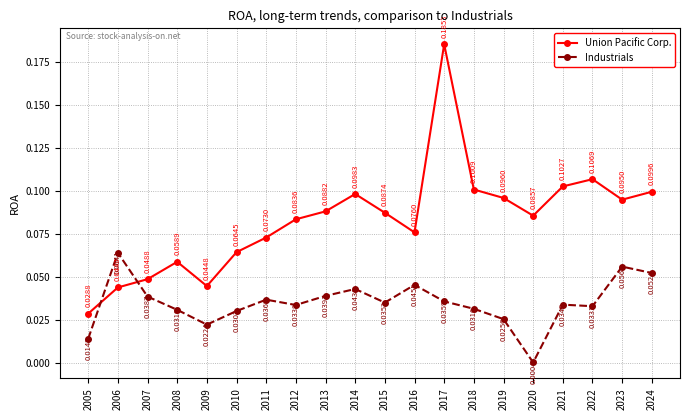

Is the value of Industrials at 2022 greater than the value of Union Pacific Corp. at 2015?

No